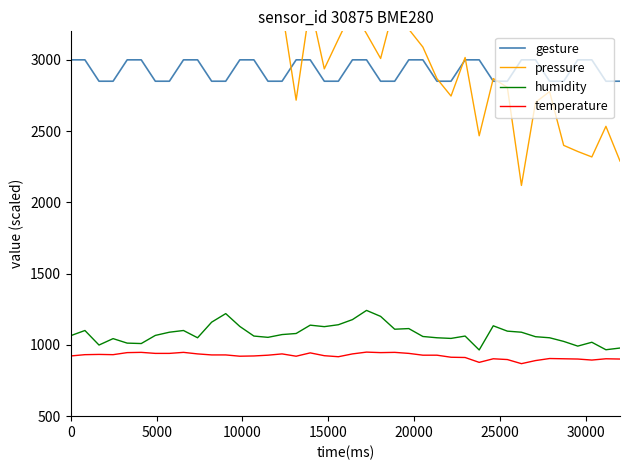

What is the difference between the maximum and second lowest values in the pressure series?

2226.0